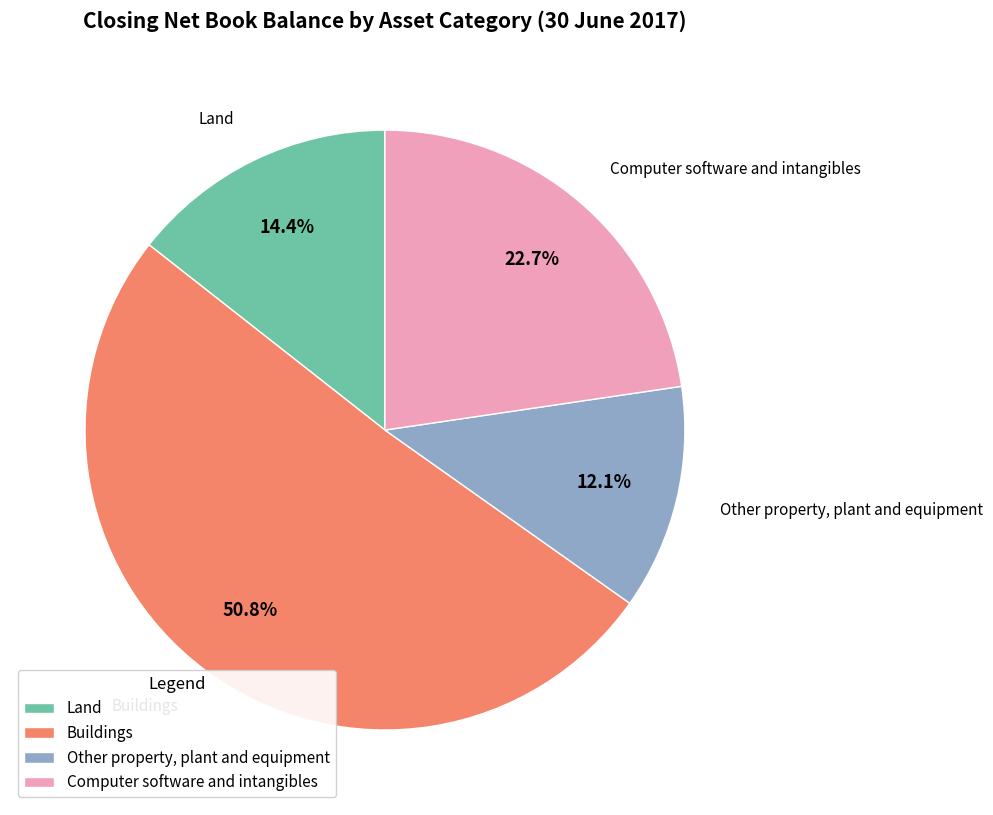

To the nearest percent, what is the difference between the largest and smallest slice percentages?

39%